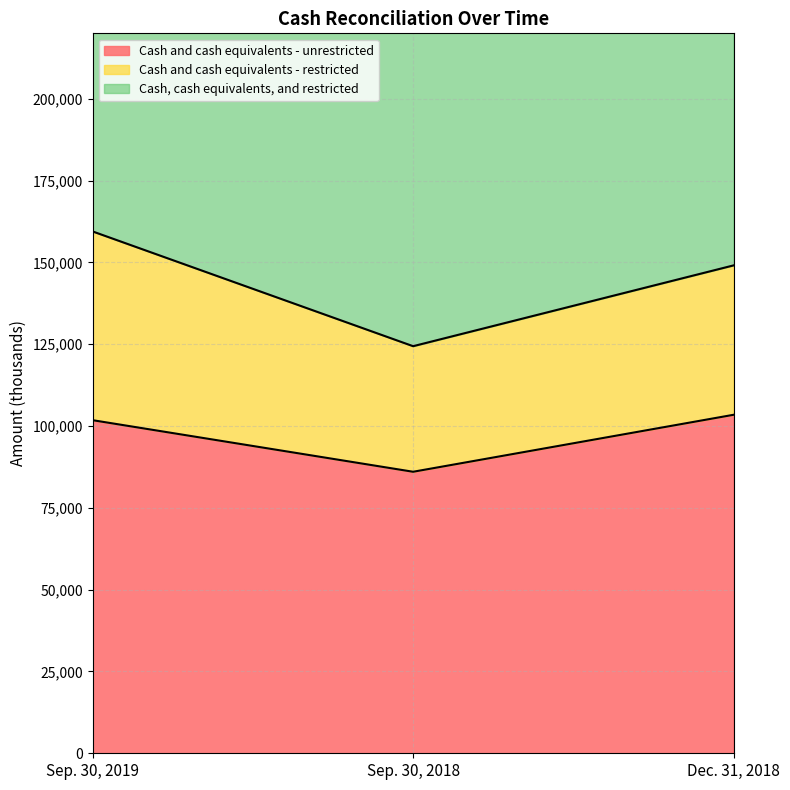

At which category is the sum across all series the highest?

Sep. 30, 2019